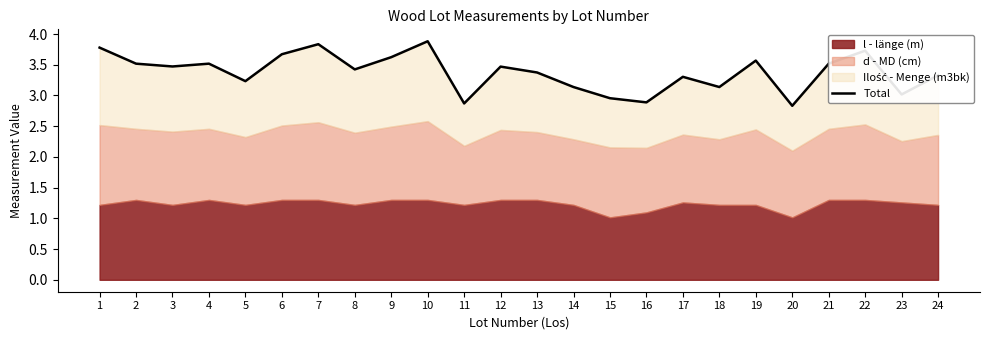

How many points are lower than both their immediate neighbors (excluding endpoints)?

8